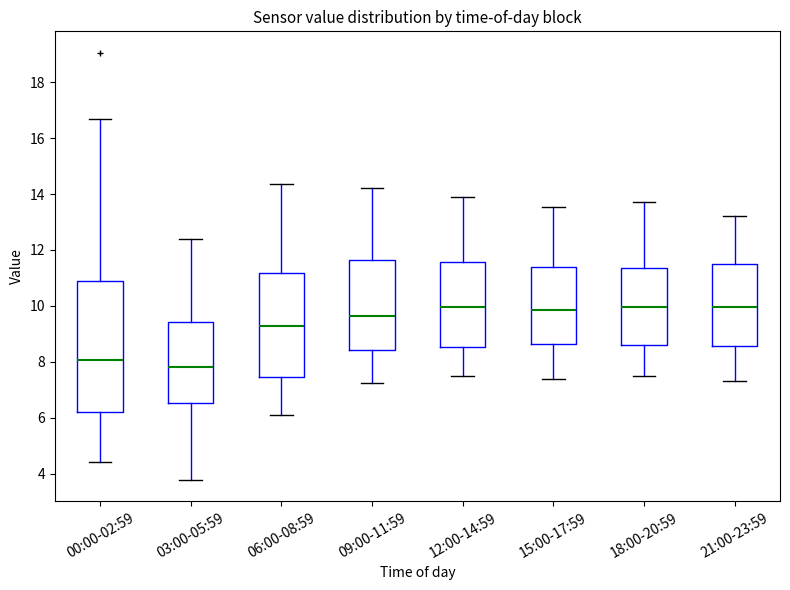

Where does the lower whisker of the box for 21:00-23:59 end on the y-axis? The values are not printed on the chart, so give them approximately, as read against the axis.

7.4